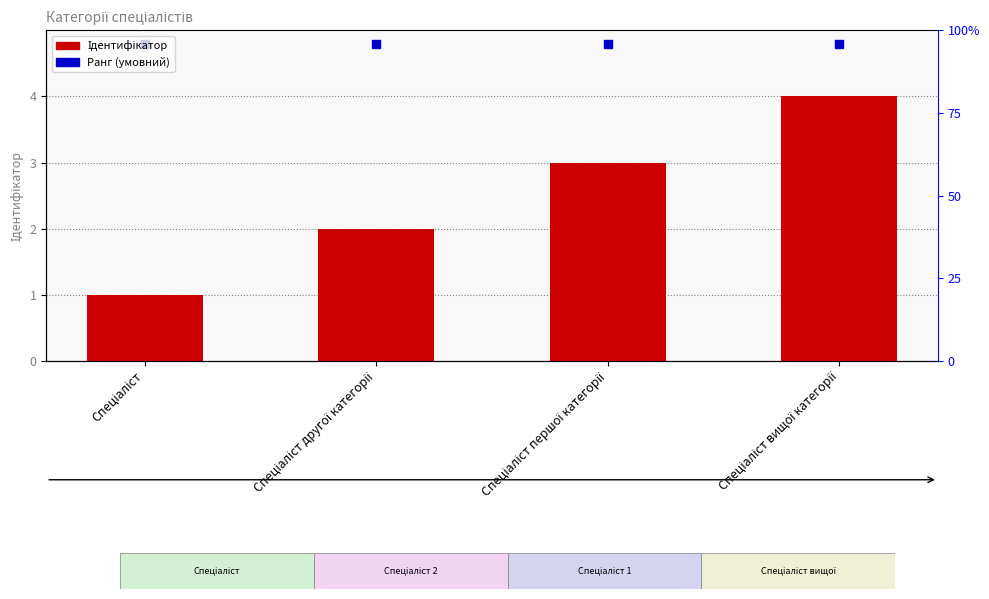

Is the value of Ранг (умовний) at Спеціаліст greater than the value of Ідентифікатор at Спеціаліст другої категорії?

Yes